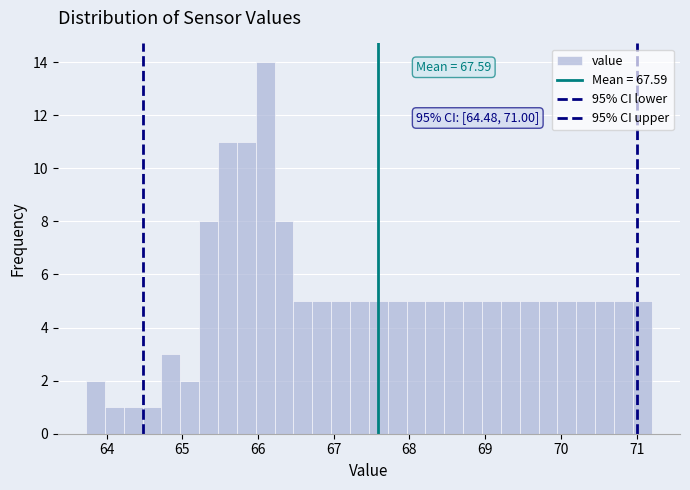

Read against the x-axis, roughly where is the centre of the tallest bar?

66.1